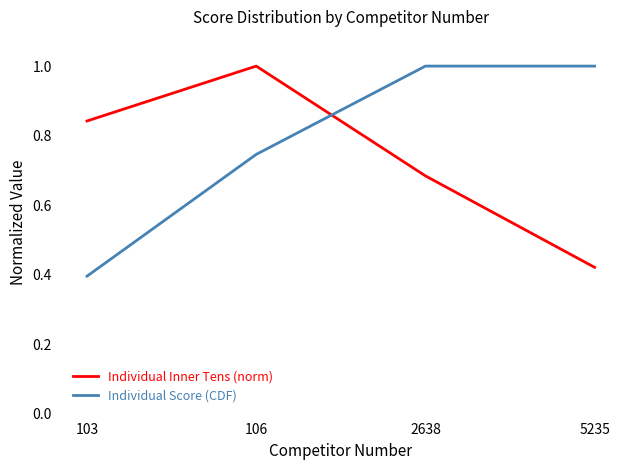

The Individual Inner Tens (norm) series shows 1.0 at 106. True or false?

True